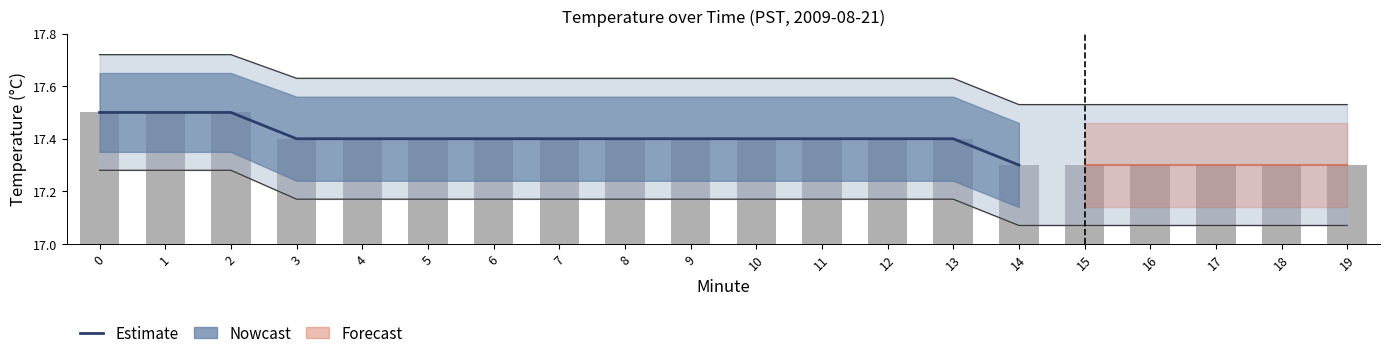

Reading left to right, transcribe all the data shown in this chart.

0.5	0.5	0.5	0.4	0.4	0.4	0.4	0.4	0.4	0.4	0.4	0.4	0.4	0.4	0.3	0.3	0.3	0.3	0.3	0.3